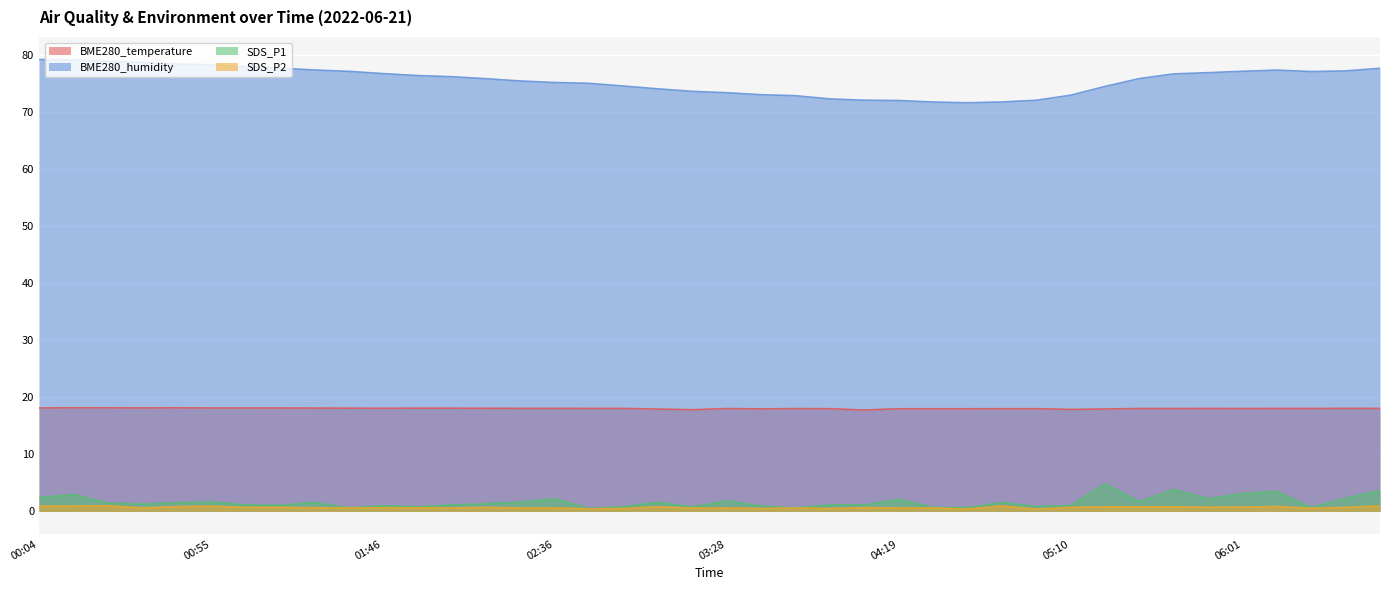

True or false: BME280_humidity and SDS_P2 intersect in this chart.

False